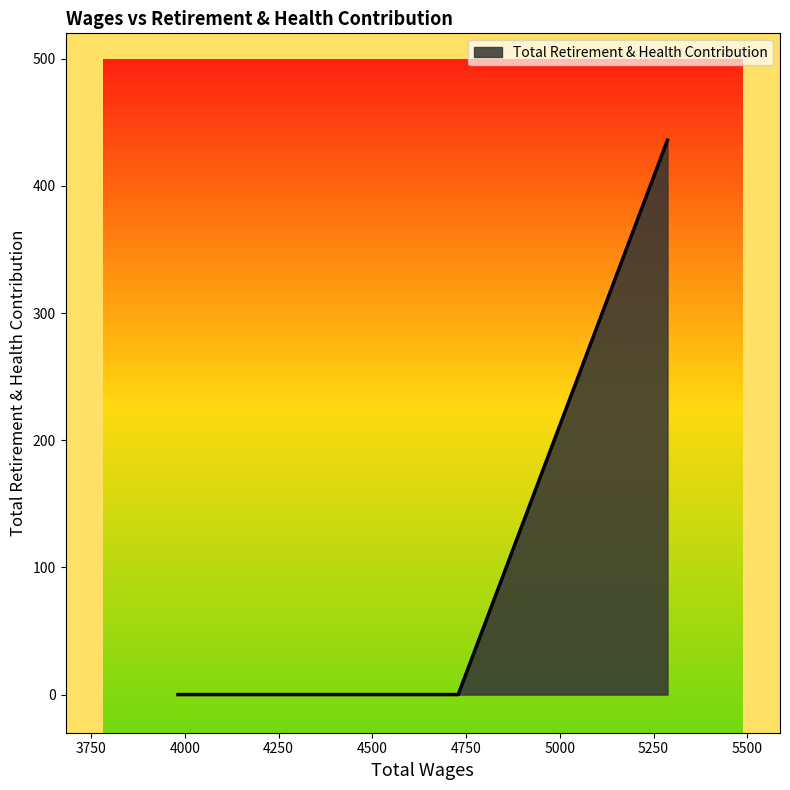

What is the difference between the maximum and minimum values?

436